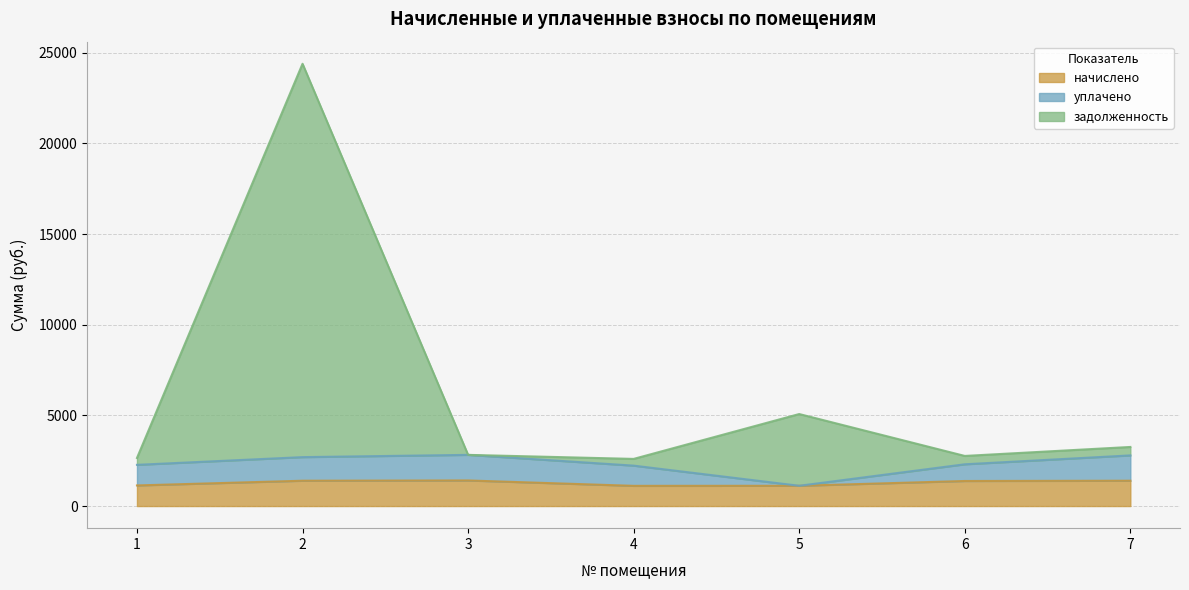

What is the difference between the highest and lowest values at 5?

3956.5